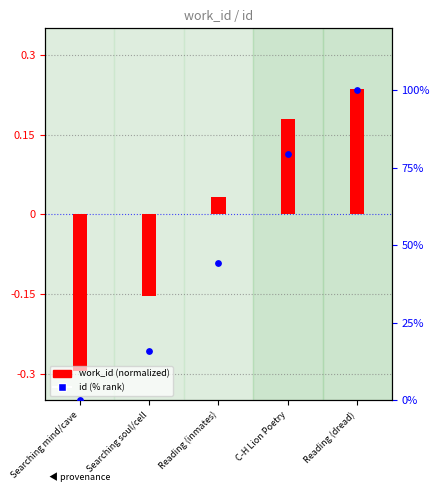

Which series has the largest total across all categories?

id (% rank)